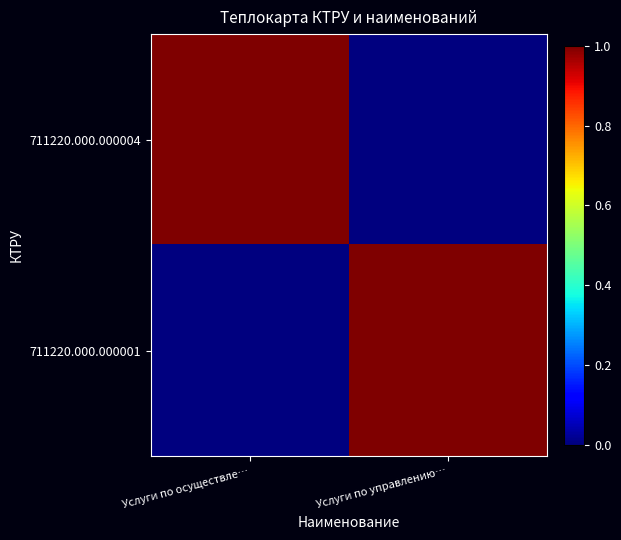

Reading left to right, transcribe all the data shown in this chart.

711220.000.000004: Услуги по осуществле…=1	Услуги по управлению…=0
711220.000.000001: Услуги по осуществле…=0	Услуги по управлению…=1